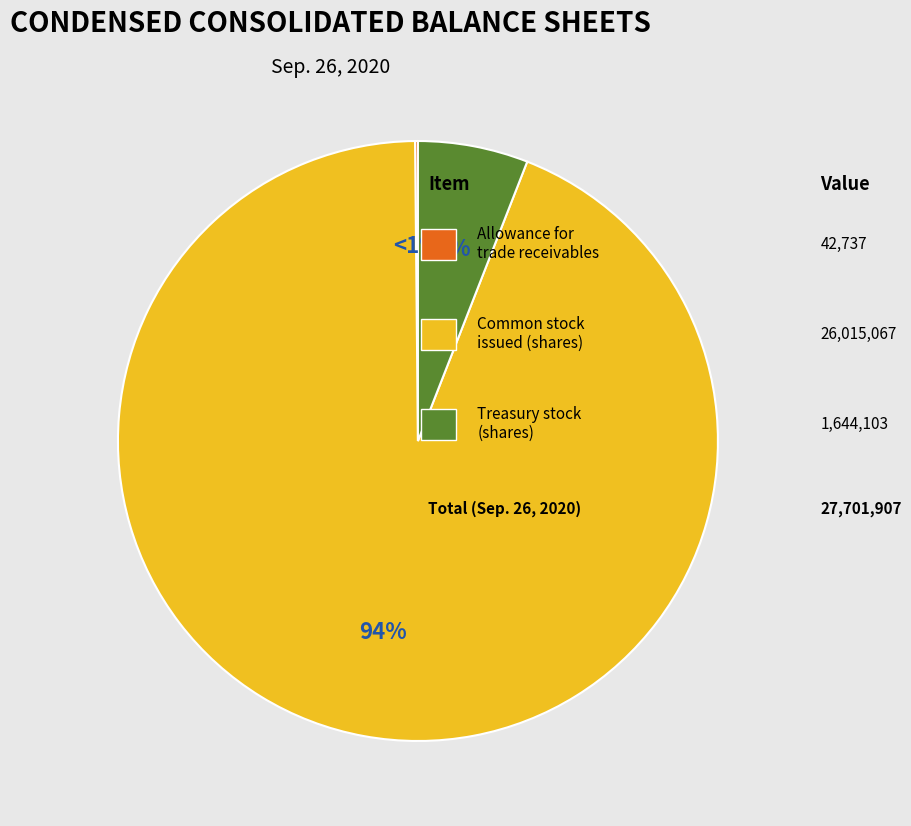

What is the smallest slice in the pie chart?

Allowance for trade receivables